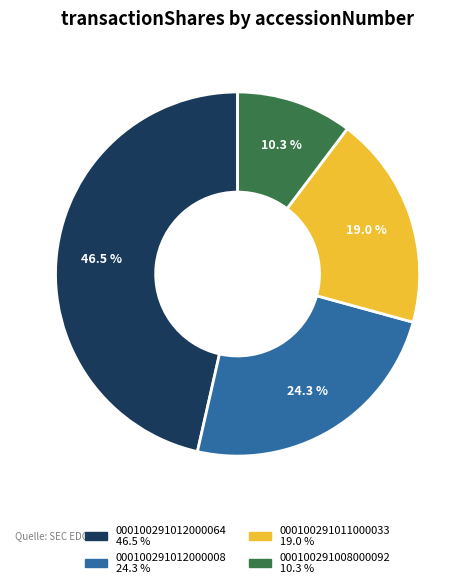

Does any single category account for the majority?

No